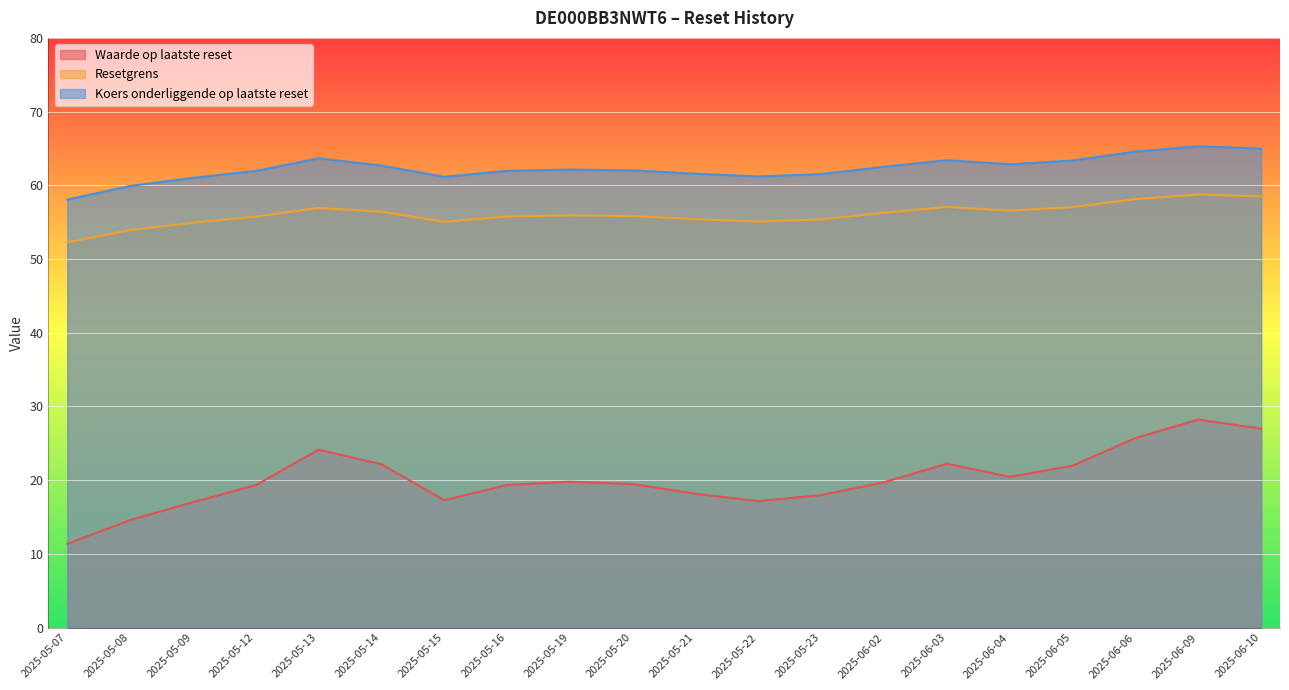

At how many categories does at least one series exceed 54?

20